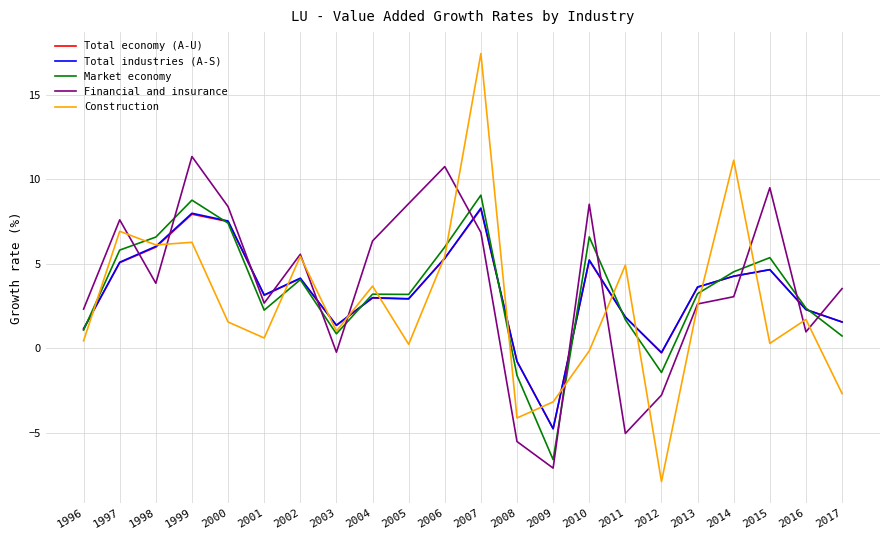

Is it true that Financial and insurance equals -3.1 at 2011?

False